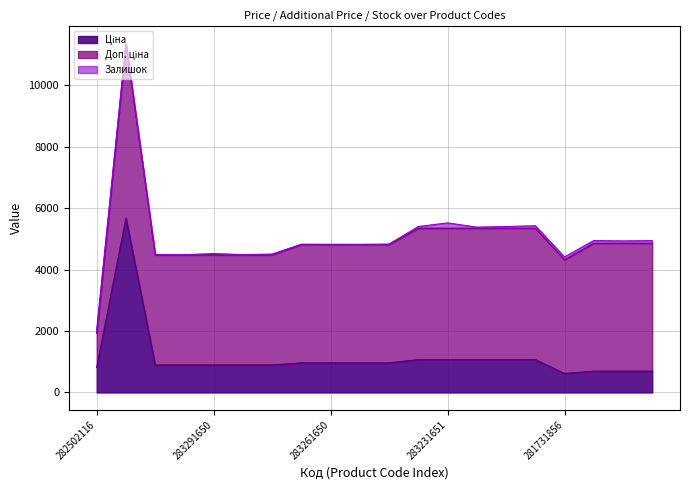

True or false: Залишок has more than 0 points higher than both neighbors.

True